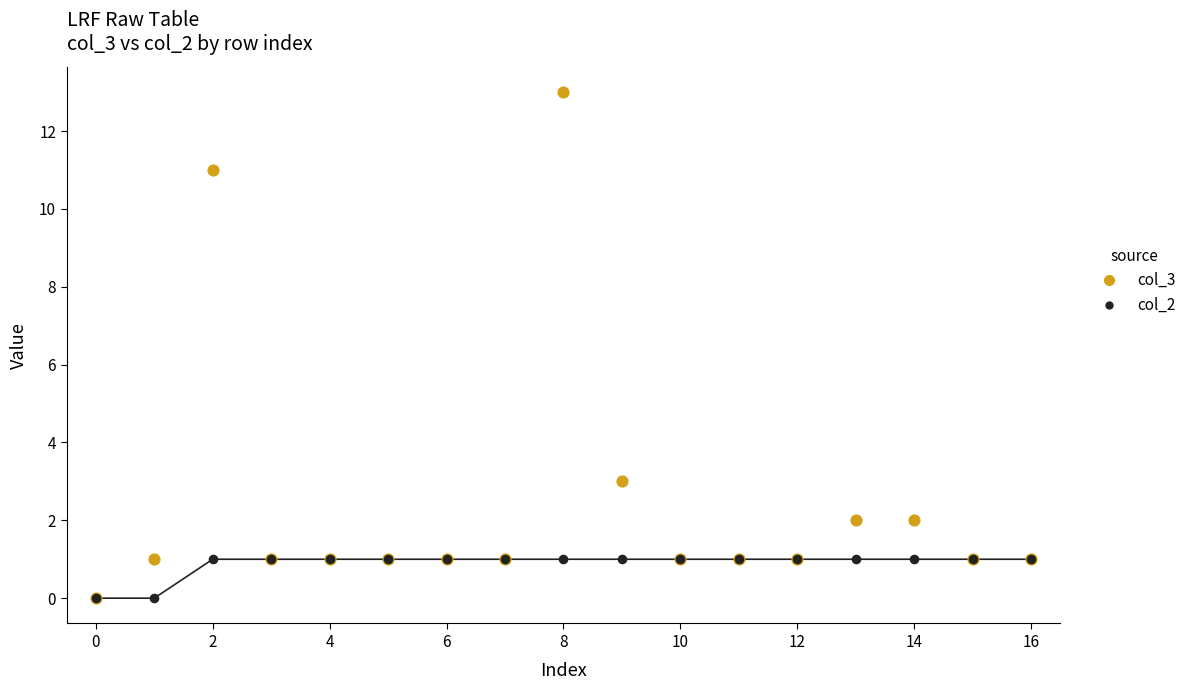

Across all series, what Y value is closest to 6?

3